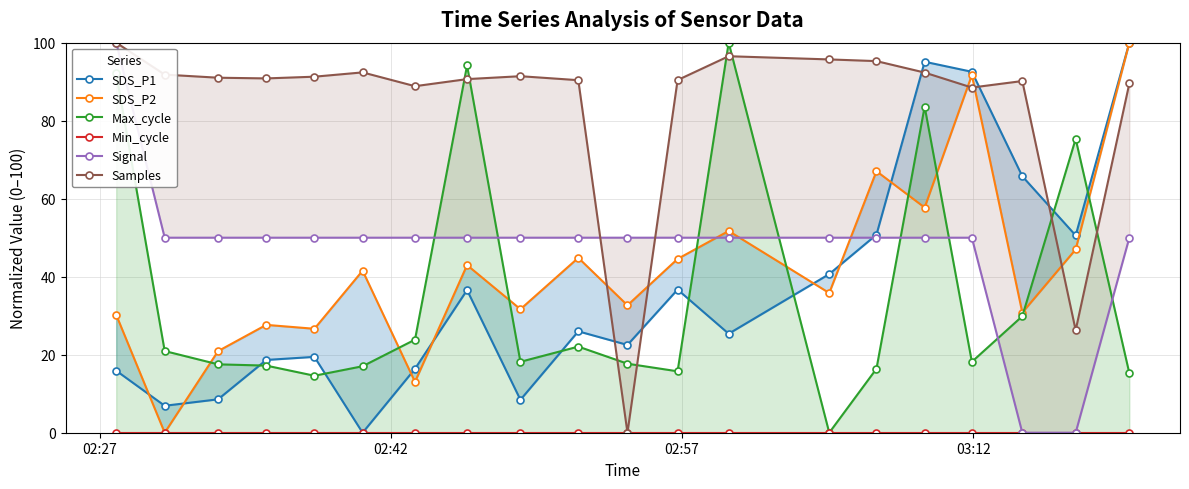

Reading left to right, transcribe all the data shown in this chart.

SDS_P1: 15.9	6.9	8.6	18.7	19.4	0.0	16.4	36.6	8.4	26.0	22.5	36.7	25.4	40.7	50.8	95.1	92.5	65.7	50.6	100.0
SDS_P2: 30.2	0.0	20.9	27.7	26.6	41.5	13.0	43.0	31.7	44.8	32.7	44.6	51.7	35.8	67.0	57.7	91.7	30.8	47.0	100.0
Max_cycle: 92.2	20.9	17.5	17.2	14.6	17.0	23.9	94.2	18.2	22.1	17.7	15.7	100.0	0.0	16.4	83.6	18.2	29.9	75.3	15.3
Min_cycle: 0.0	0.0	0.0	0.0	0.0	0.0	0.0	0.0	0.0	0.0	0.0	0.0	0.0	0.0	0.0	0.0	0.0	0.0	0.0	0.0
Signal: 100.0	50.0	50.0	50.0	50.0	50.0	50.0	50.0	50.0	50.0	50.0	50.0	50.0	50.0	50.0	50.0	50.0	0.0	0.0	50.0
Samples: 100.0	91.8	91.0	90.8	91.3	92.4	88.8	90.7	91.4	90.4	0.0	90.4	96.5	95.7	95.3	92.3	88.5	90.2	26.3	89.5